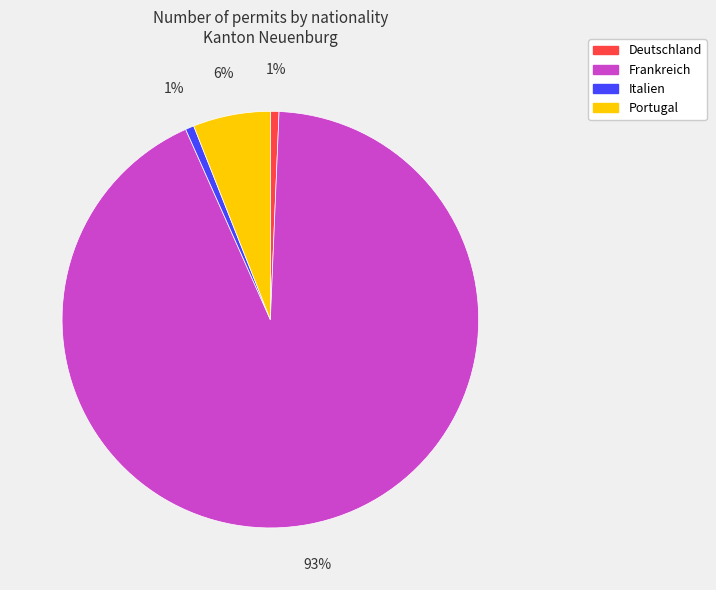

Do Portugal and Frankreich together represent more than half of the pie?

Yes